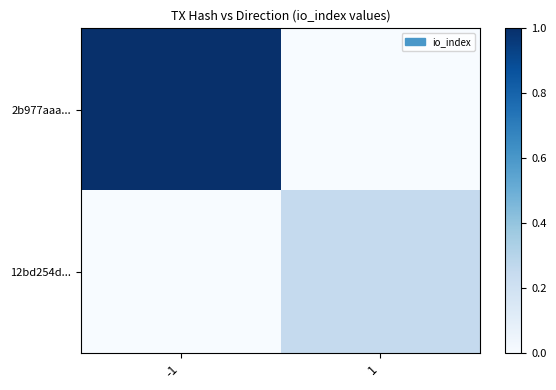

How many series are shown in this chart?

2